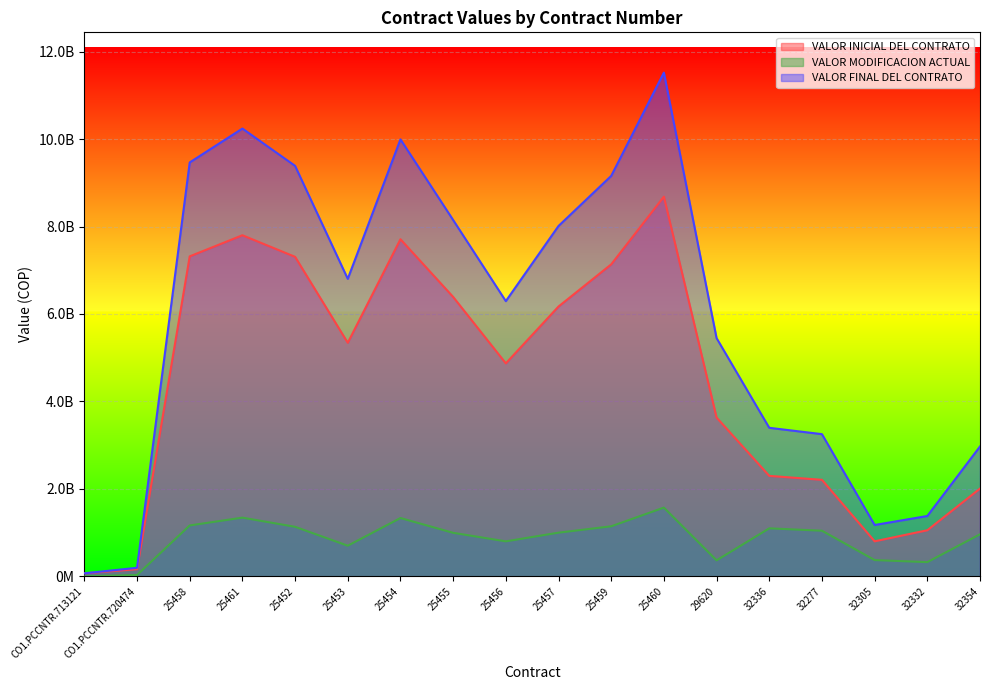

What is the label of the 12th point from the left?

25460